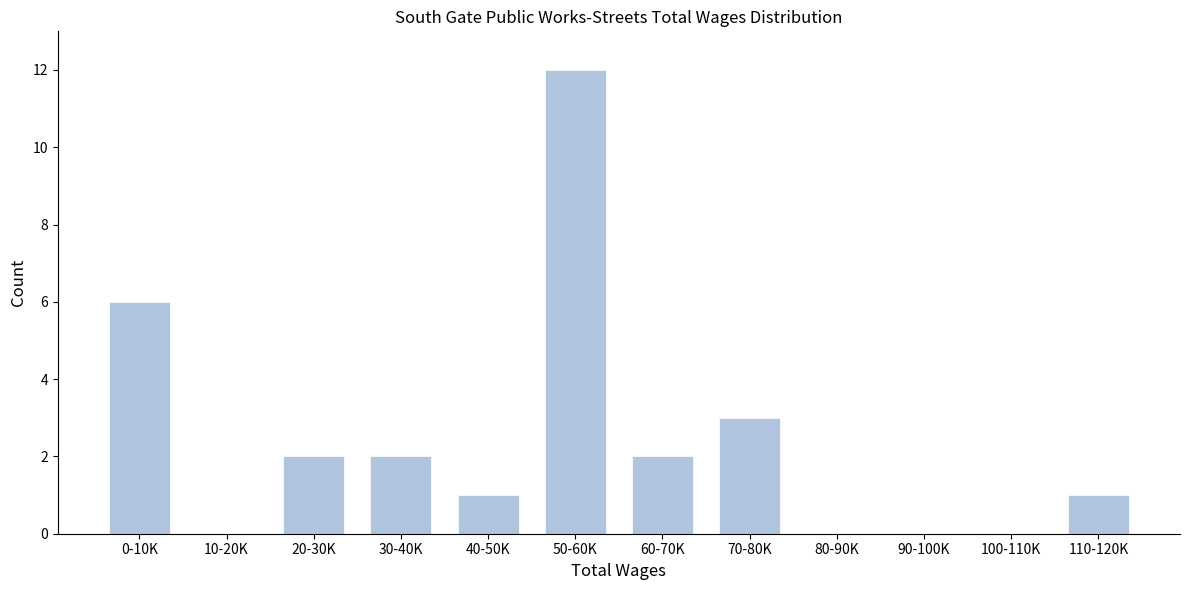

Reading right to left, extract all data points from this chart.

110-120K=1	100-110K=0	90-100K=0	80-90K=0	70-80K=3	60-70K=2	50-60K=12	40-50K=1	30-40K=2	20-30K=2	10-20K=0	0-10K=6